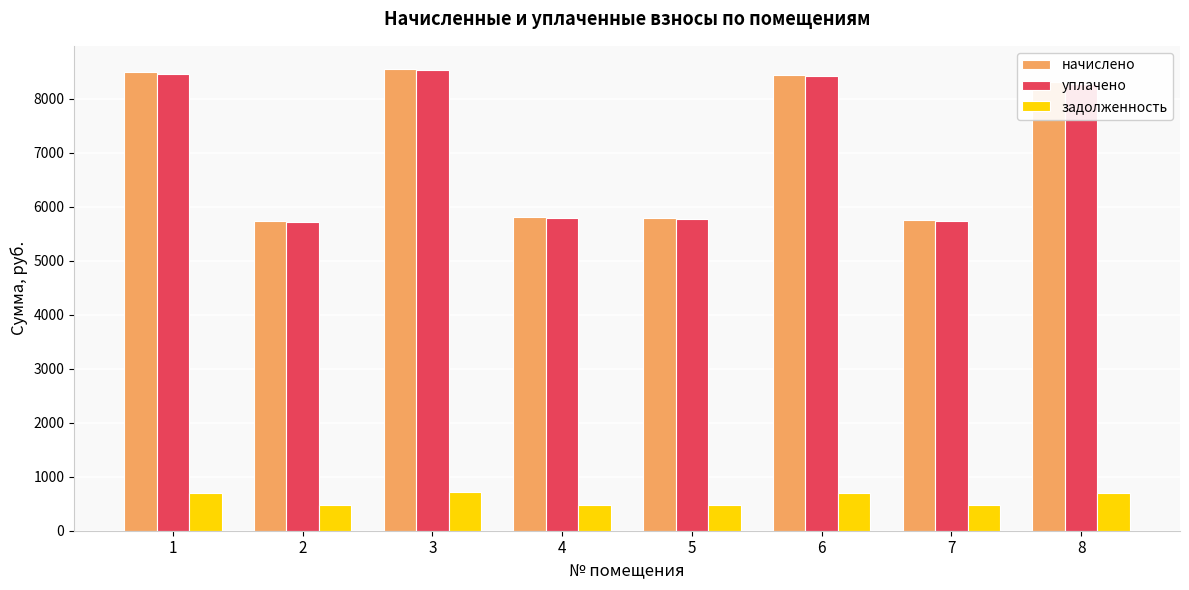

How many groups of bars are there?

8